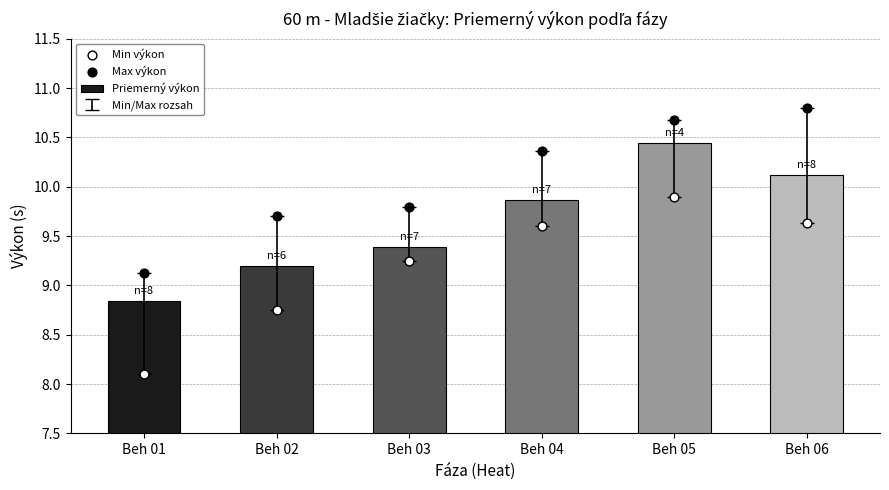

What is the total value across all series at Beh 02?

27.6